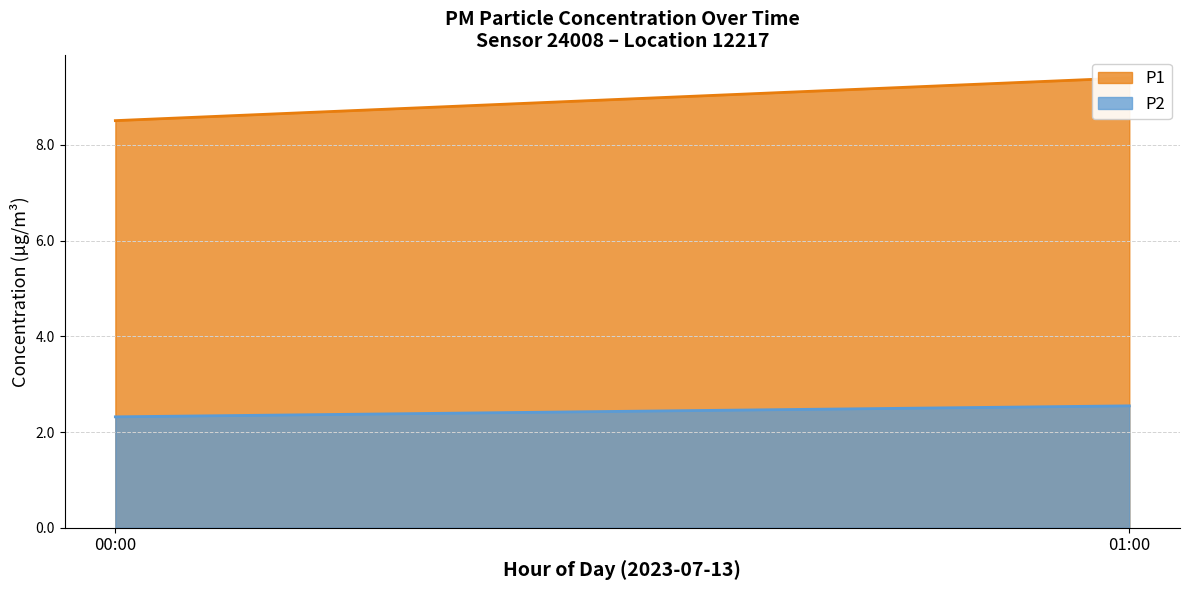

True or false: P2 and P1 cross at least once.

False